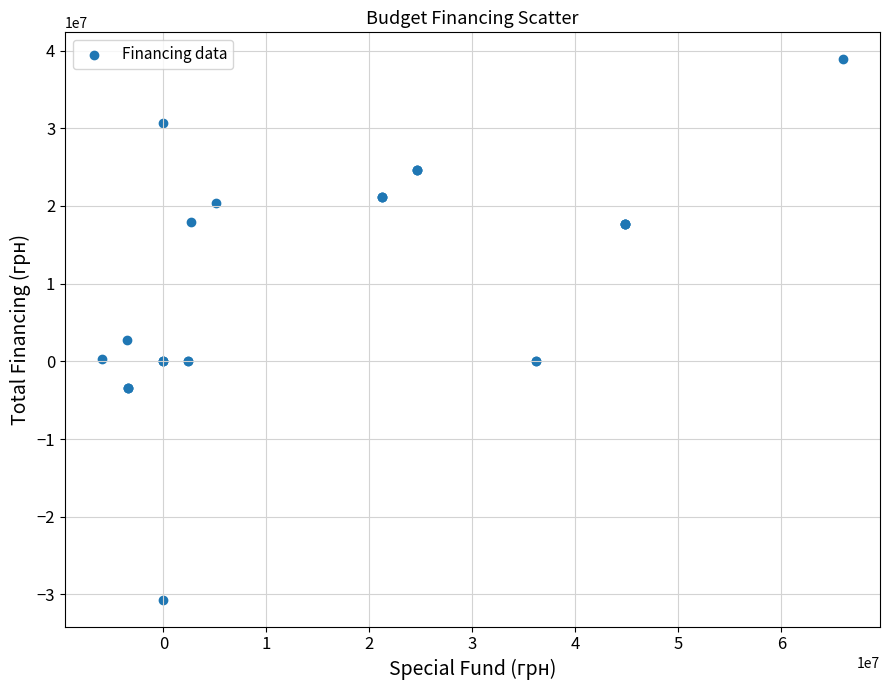

What Y value in the scatter plot is closest to 4102752?

2696580.4